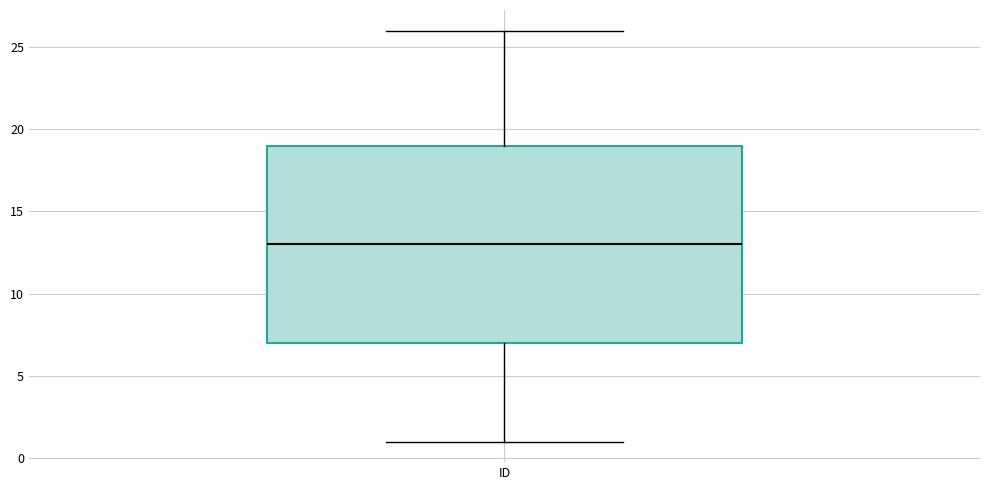

Transcribe this box plot: give where the median line is, the range the box spans, and where the two whiskers end, as read against the y-axis. The values are not printed on the chart, so give them approximately, as read against the axis.

median 13, box 7 to 19, whiskers 1 to 26